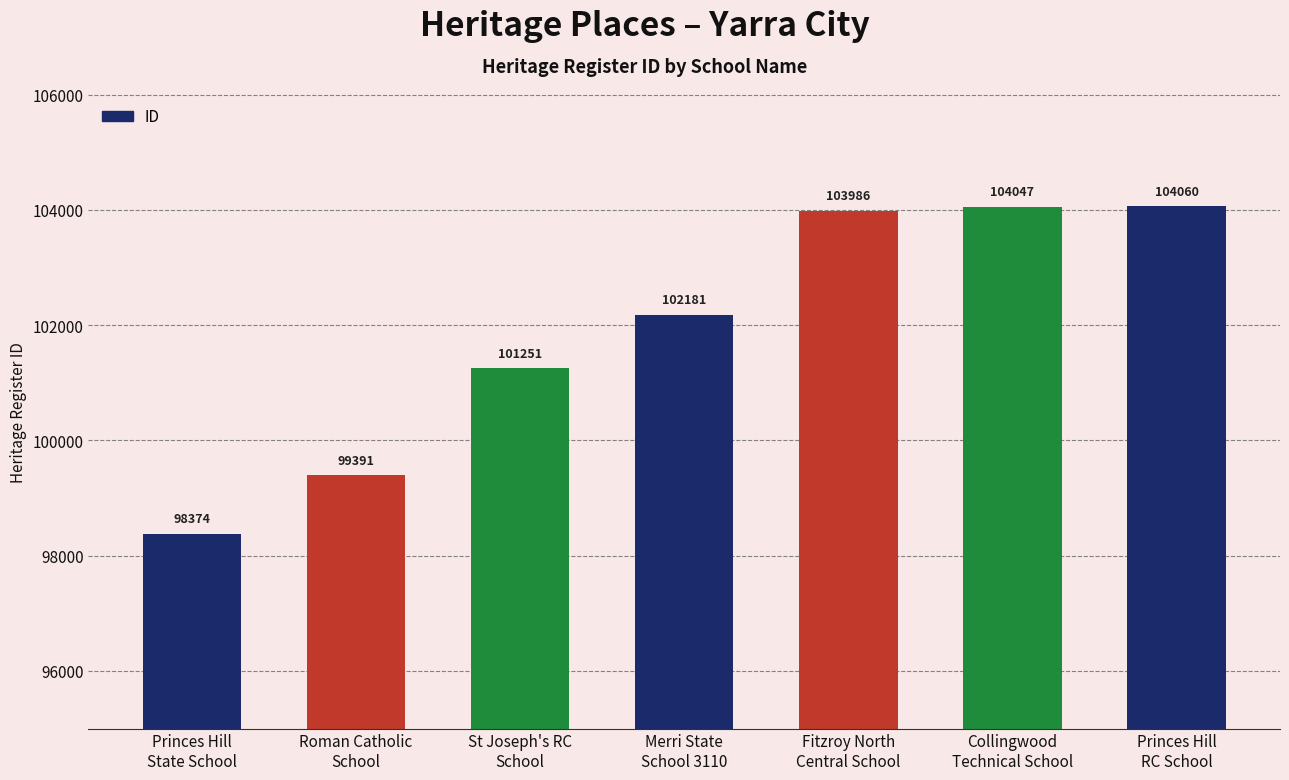

Approximately how many times larger is the value at St Joseph's RC
School compared to Merri State
School 3110?

1.0